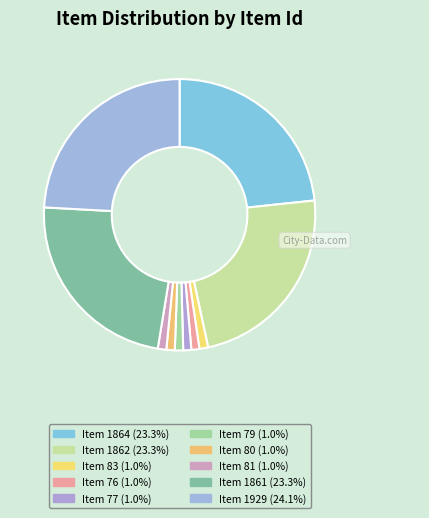

To the nearest percent, what portion does Item 77 represent?

1%